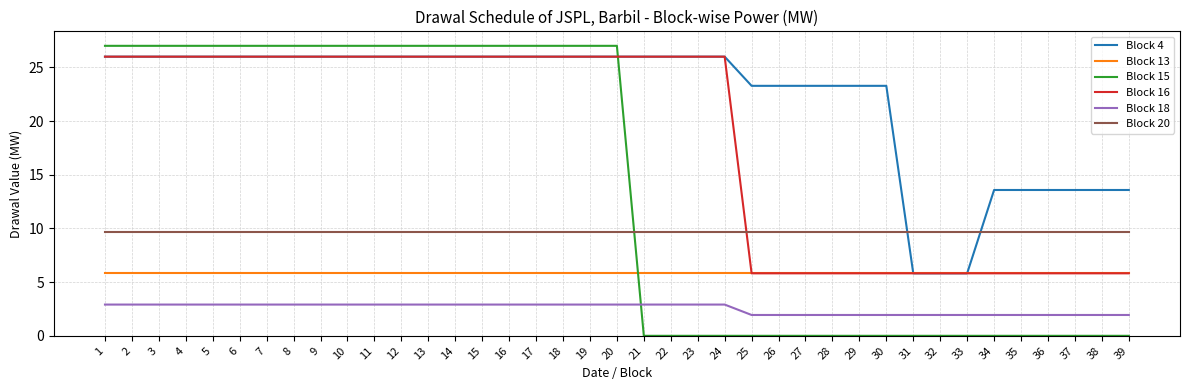

How many categories are shown in the chart?

39